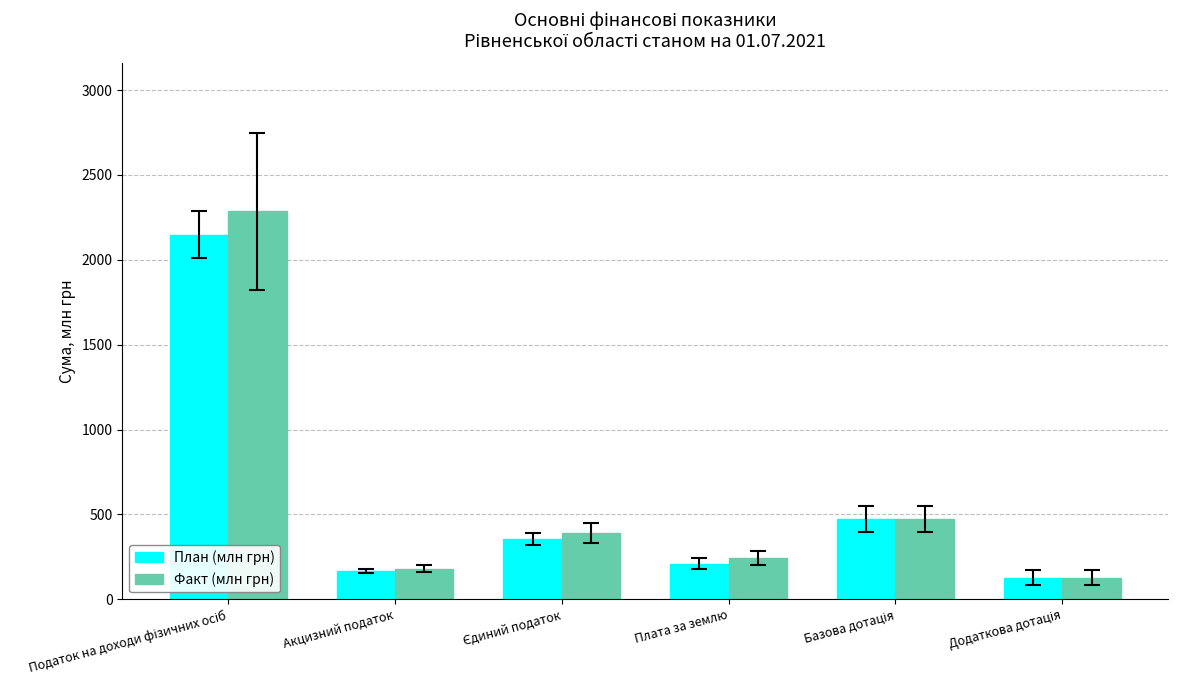

How many values in the Факт (млн грн) series are below 389?

3